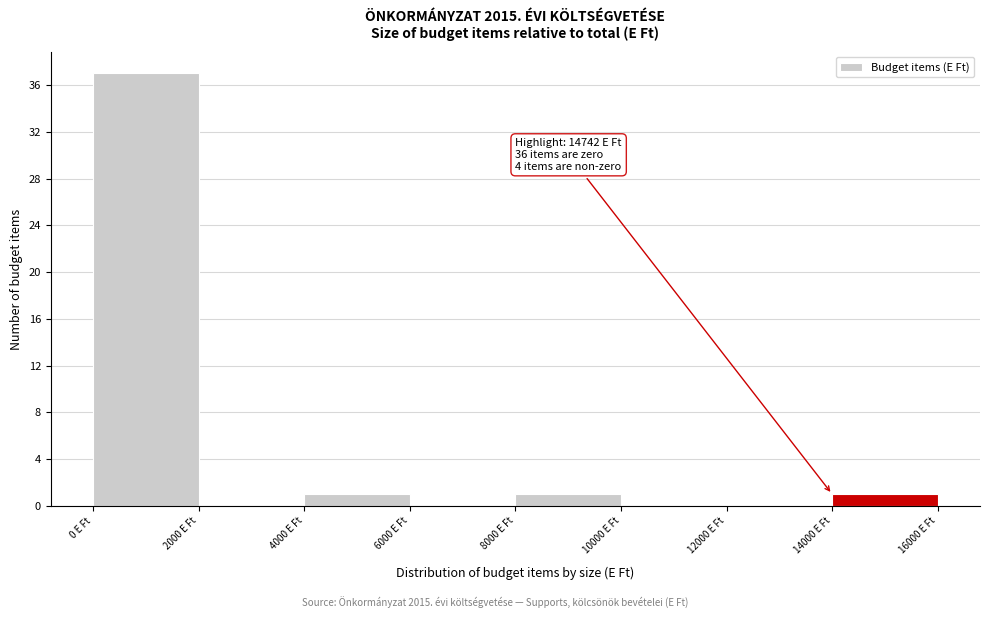

Which range on the x-axis has the tallest bar?

0 to 2000